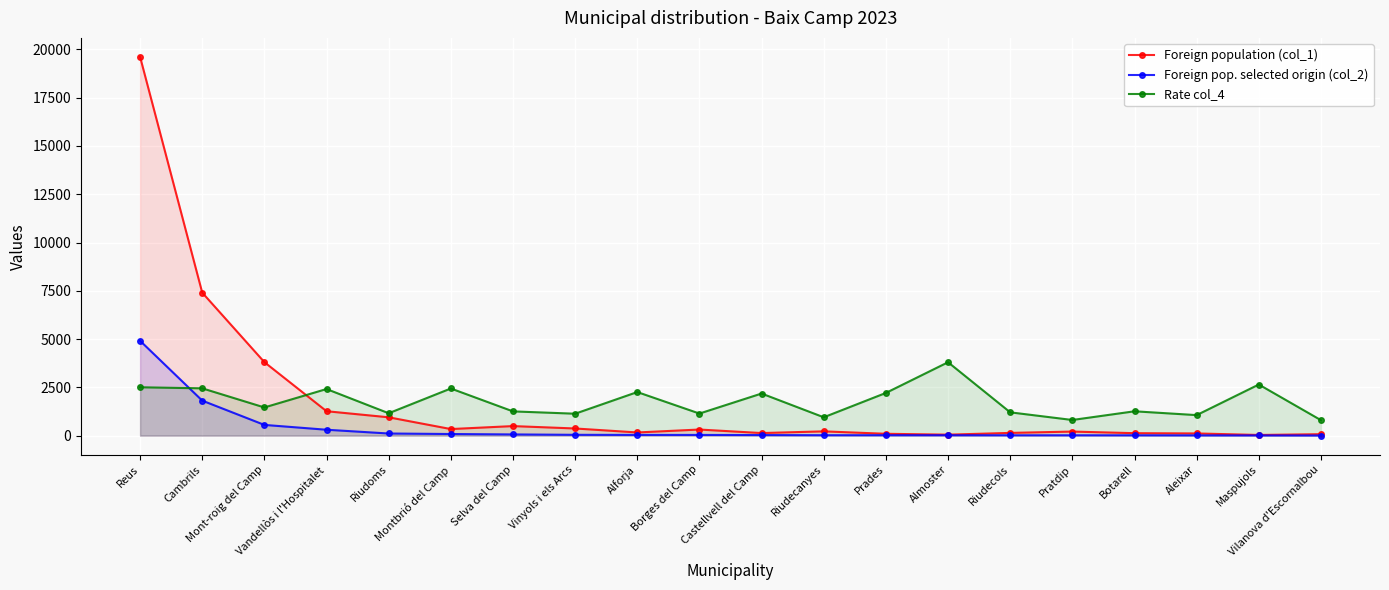

What is the value of the Foreign population (col_1) point at the 18th from the left?

113